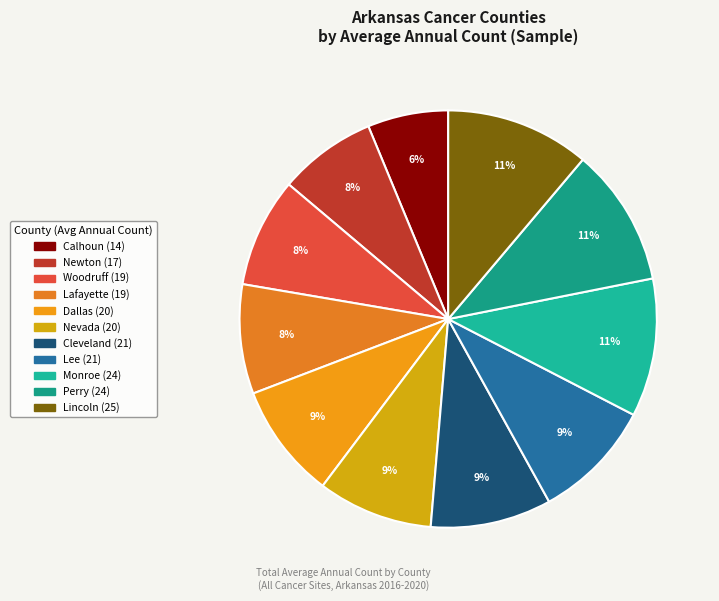

What percentage is the Newton slice, to the nearest percent?

8%